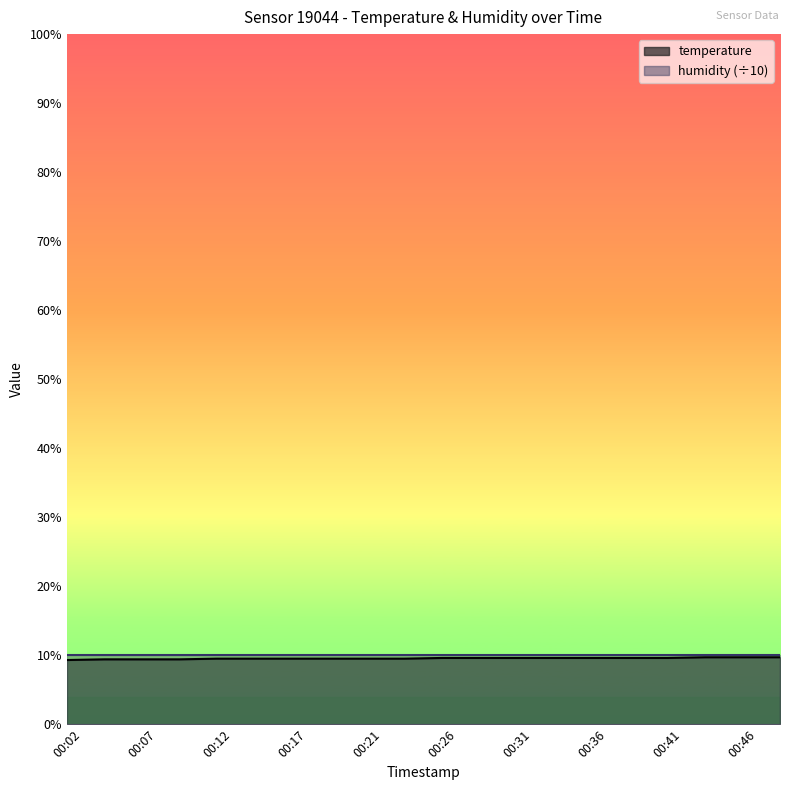

What is the change in value from 00:39 to 00:44?

+0.1